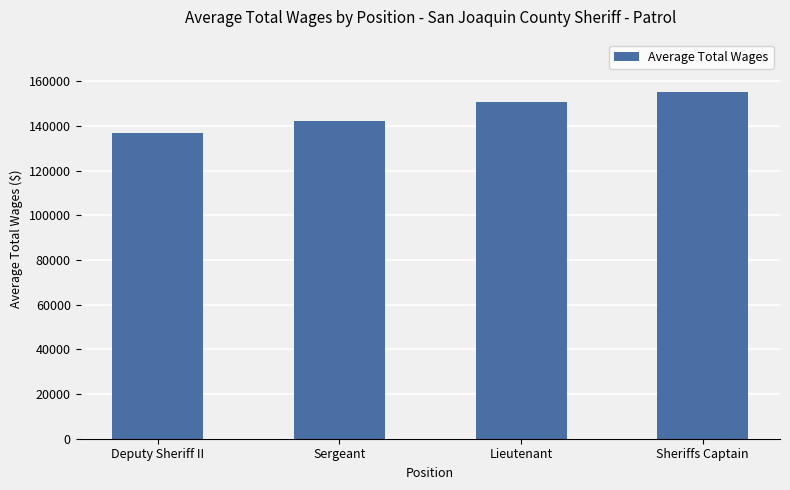

At which label is the value closest to 145982?

Sergeant